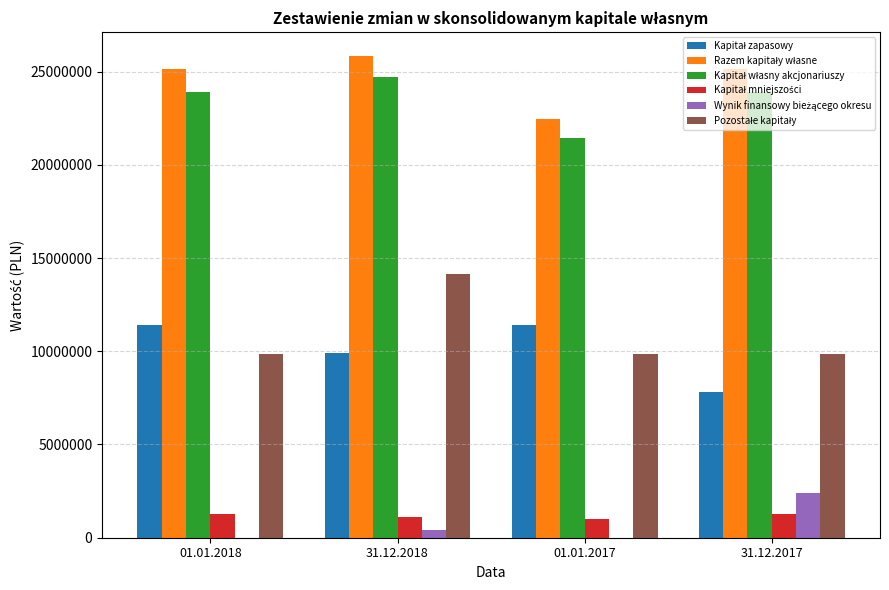

At which category is the sum across all series the highest?

31.12.2018